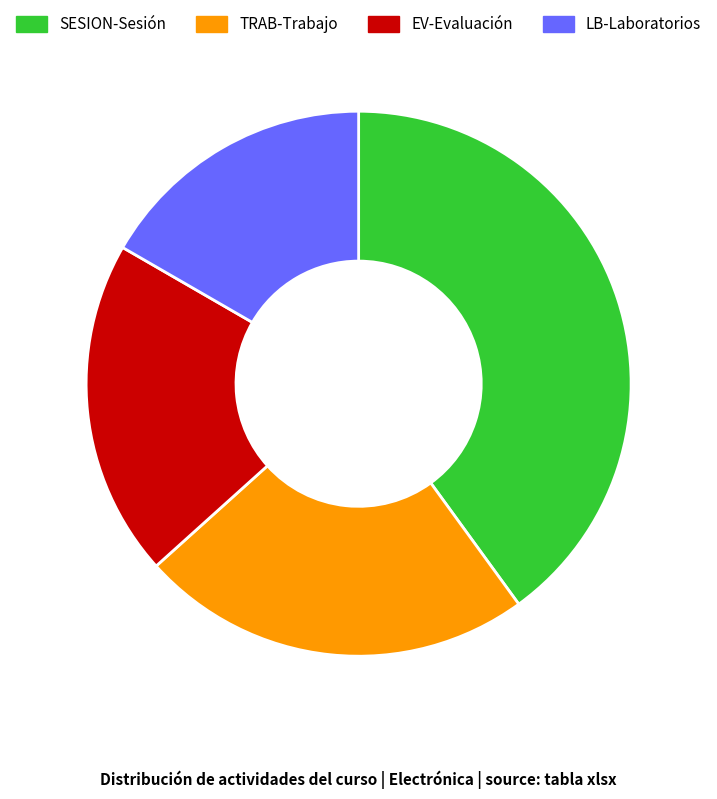

Does TRAB-Trabajo represent more than half of the total?

No